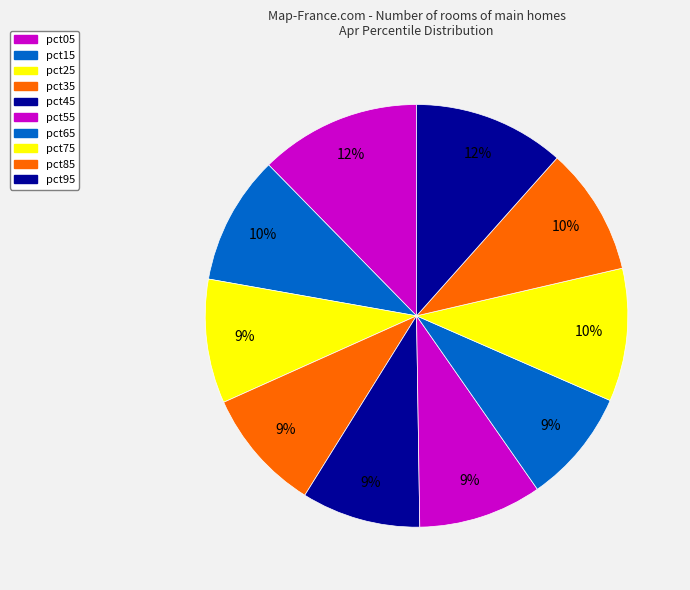

Which has a higher value, pct15 or pct45?

pct15